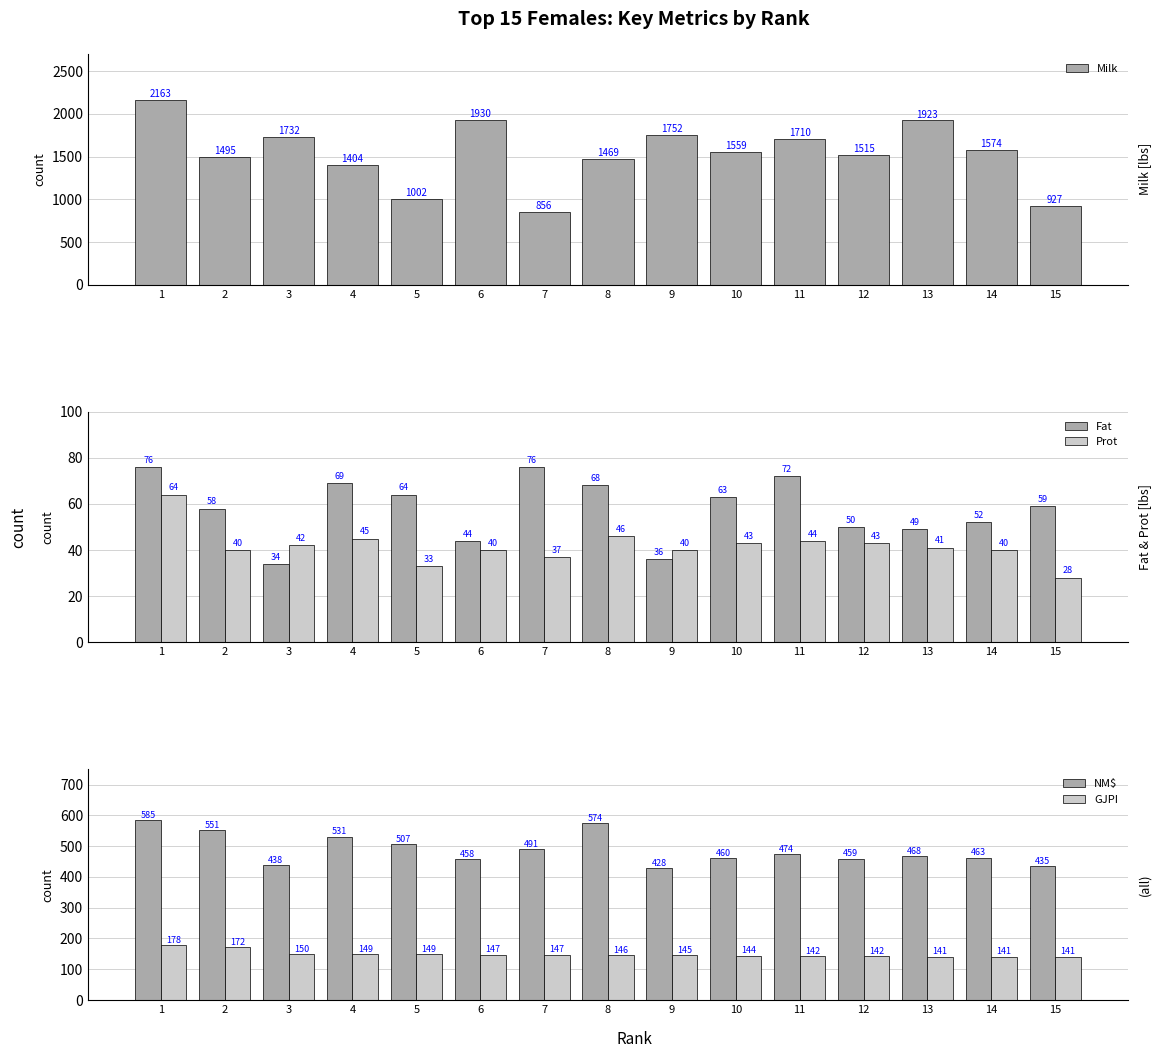

What is the value of the Fat bar at the 6th from the left?

44